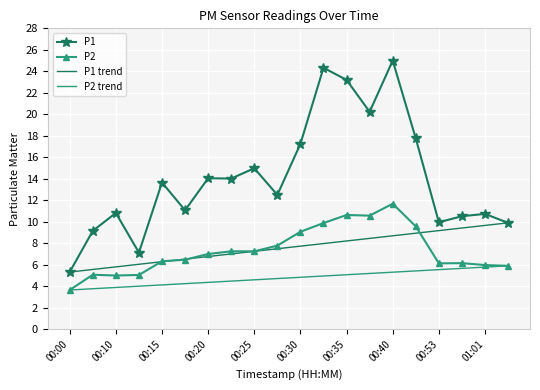

Reading left to right, transcribe all the data shown in this chart.

P1: 00:00=5.3	00:08=9.2	00:10=10.8	00:13=7.1	00:15=13.7	00:18=11.1	00:20=14.1	00:23=14.0	00:25=15.0	00:27=12.5	00:30=17.2	00:32=24.3	00:35=23.2	00:37=20.2	00:40=25.0	00:45=17.8	00:53=9.9	00:58=10.5	01:01=10.7	01:04=9.9
P2: 00:00=3.6	00:08=5.1	00:10=5.0	00:13=5.0	00:15=6.3	00:18=6.5	00:20=7.0	00:23=7.2	00:25=7.2	00:27=7.8	00:30=9.1	00:32=9.9	00:35=10.6	00:37=10.6	00:40=11.7	00:45=9.6	00:53=6.1	00:58=6.2	01:01=6.0	01:04=5.9